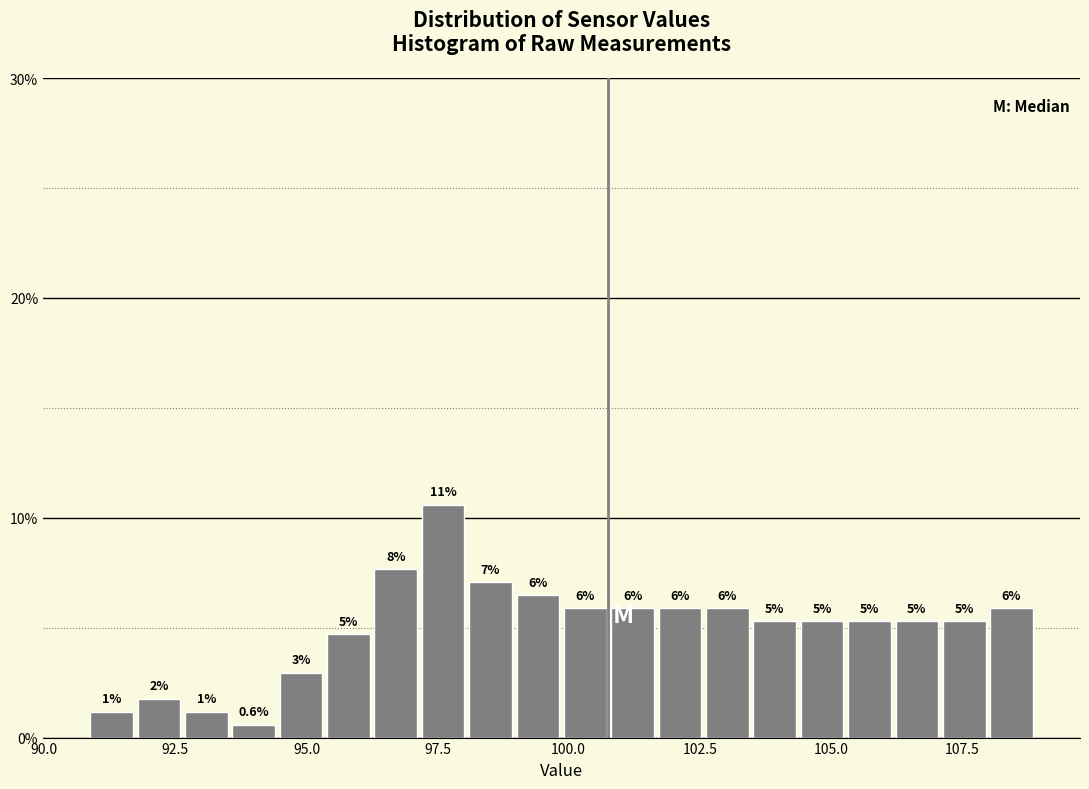

Read against the x-axis, roughly where is the centre of the tallest bar?

97.5